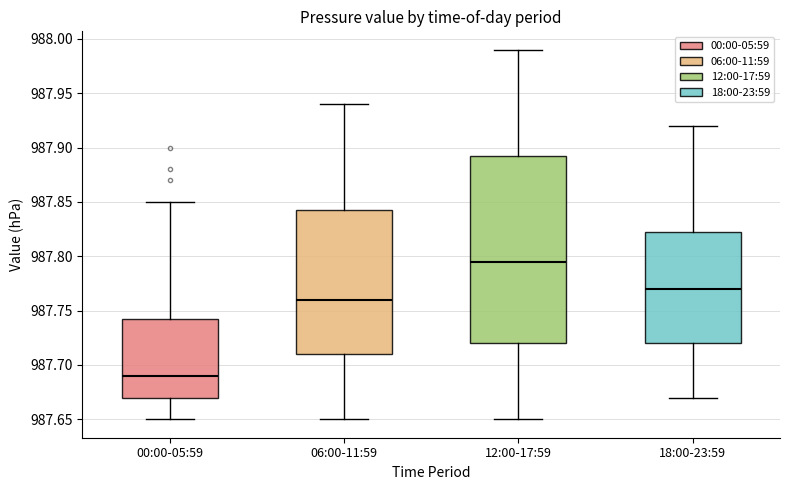

Where does the upper whisker of the box for 06:00-11:59 end on the y-axis? The values are not printed on the chart, so give them approximately, as read against the axis.

987.940